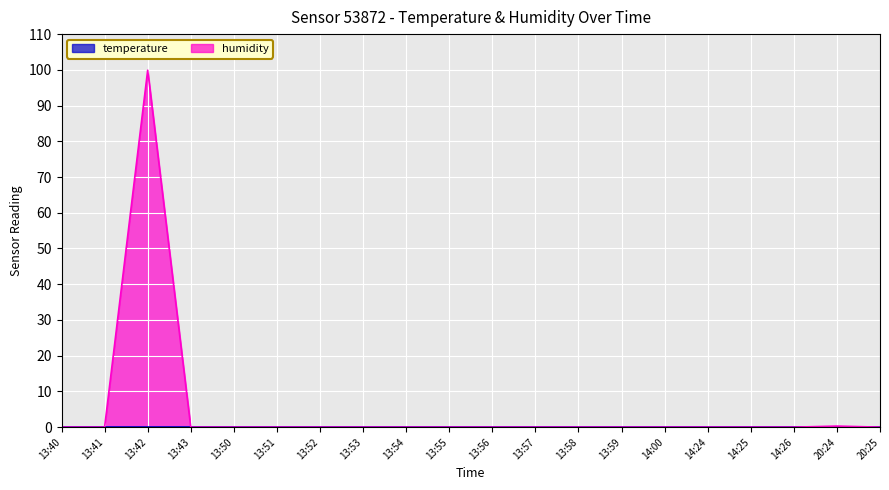

Reading left to right, transcribe all the data shown in this chart.

0.0	0.0	99.9	0.0	0.0	0.0	0.0	0.0	0.0	0.0	0.0	0.0	0.0	0.0	0.0	0.0	0.0	0.0	0.3	0.0